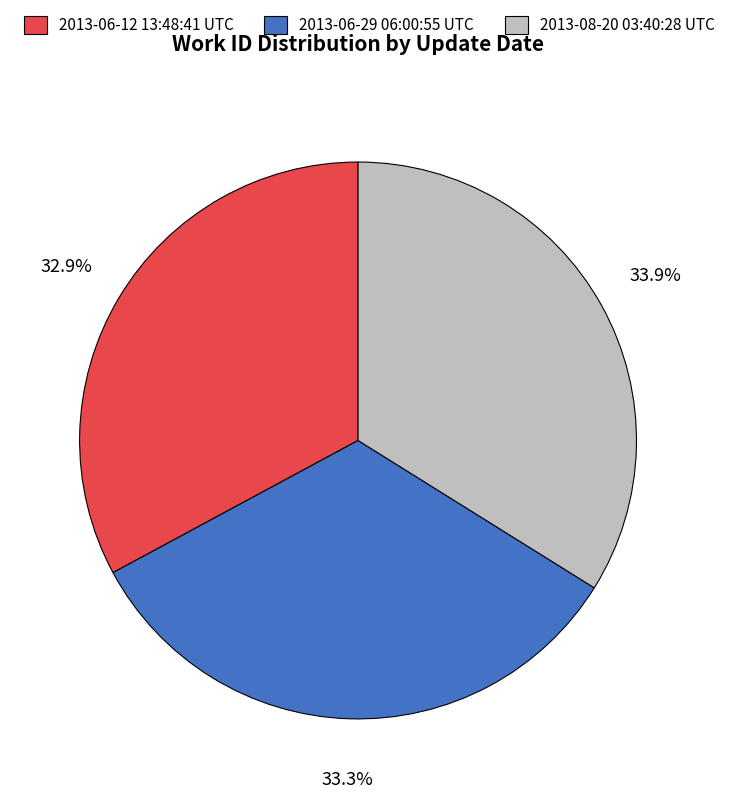

What is the ratio of the value at 2013-06-29 06:00:55 UTC to the value at 2013-06-12 13:48:41 UTC?

1.0